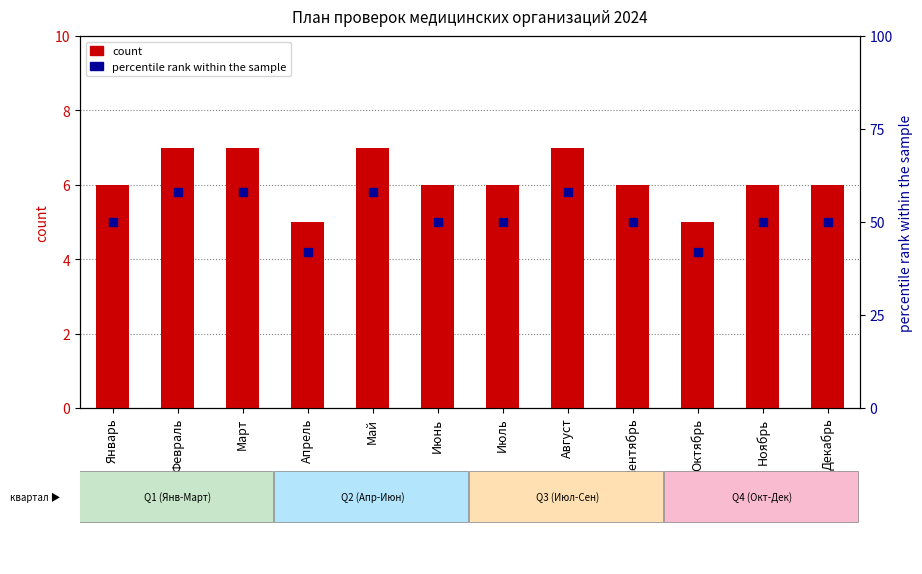

At which category is the sum across all series the highest?

Февраль